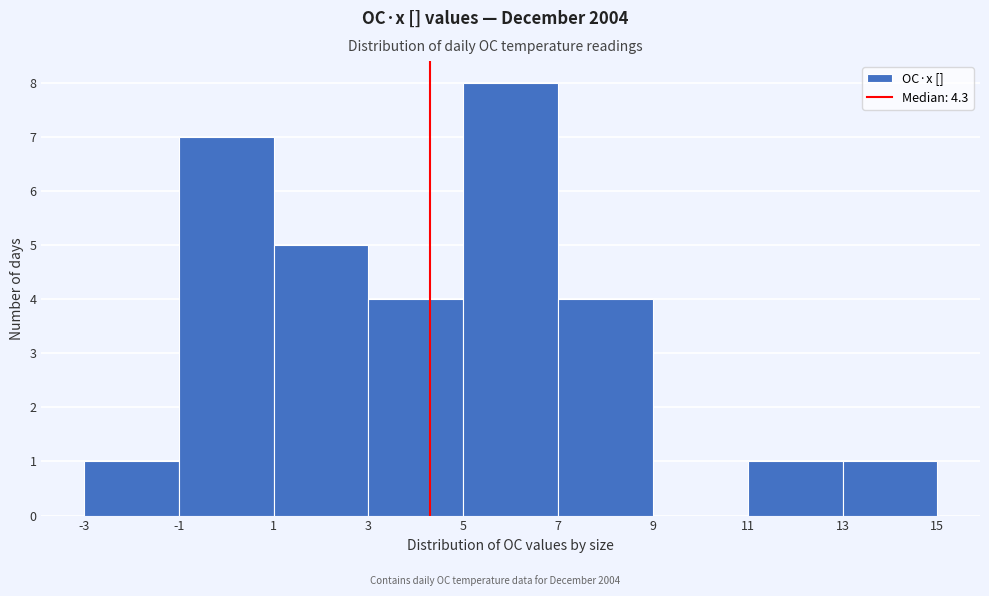

Over which range of the x-axis is the bar tallest?

5 to 7